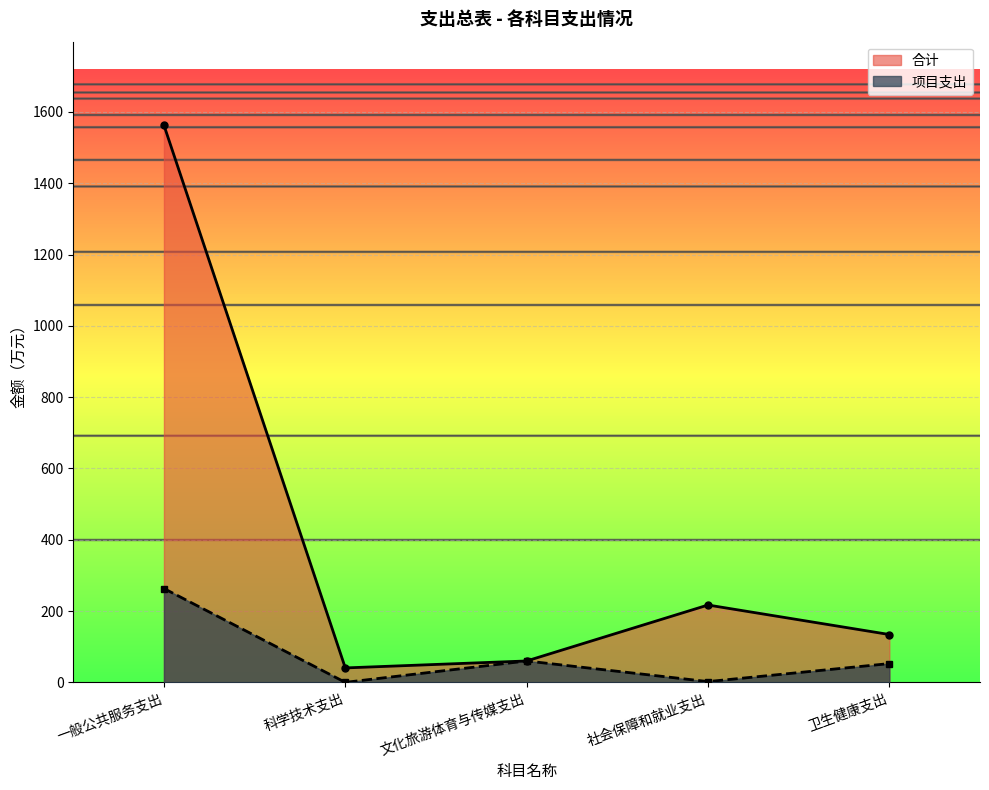

At 科学技术支出, list the series in order from largest to smallest.

合计, 项目支出